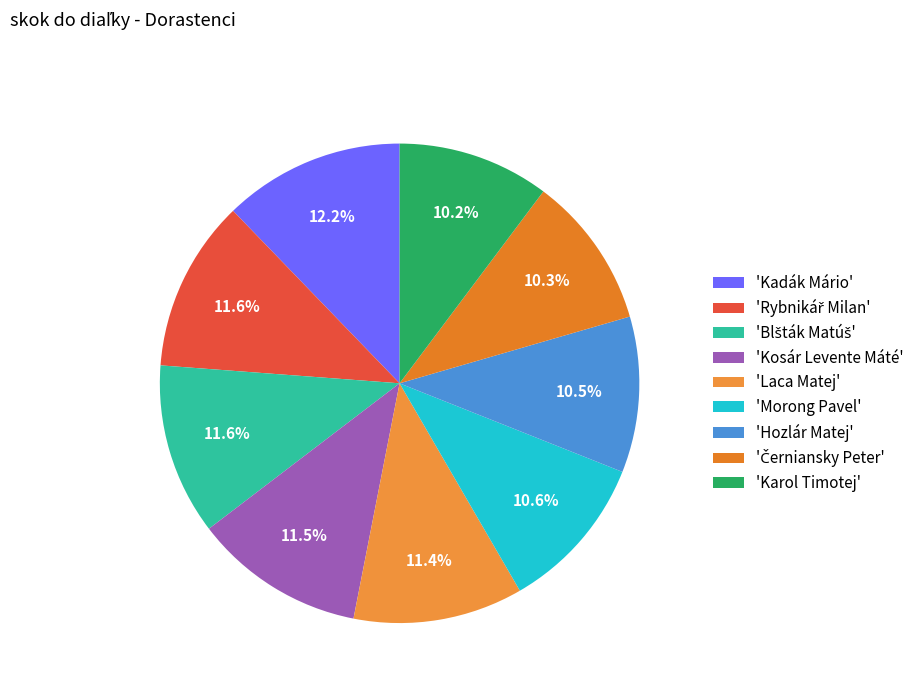

Is there a majority slice in this chart?

No